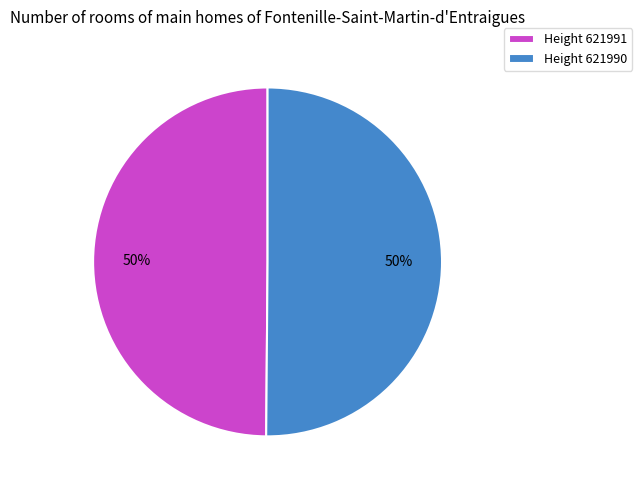

Is it true that Height 621990 is 63% of the pie?

False